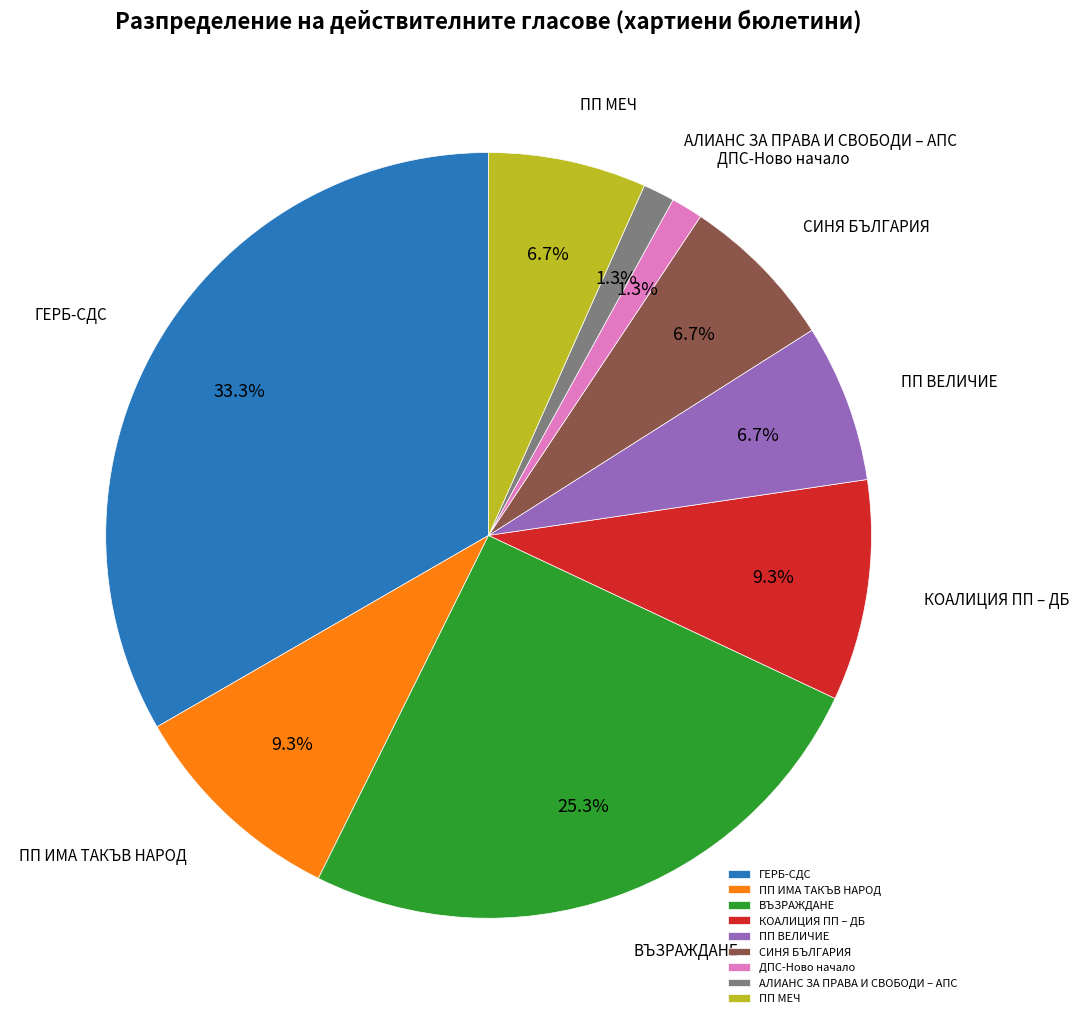

What is the largest slice in the pie chart?

ГЕРБ-СДС